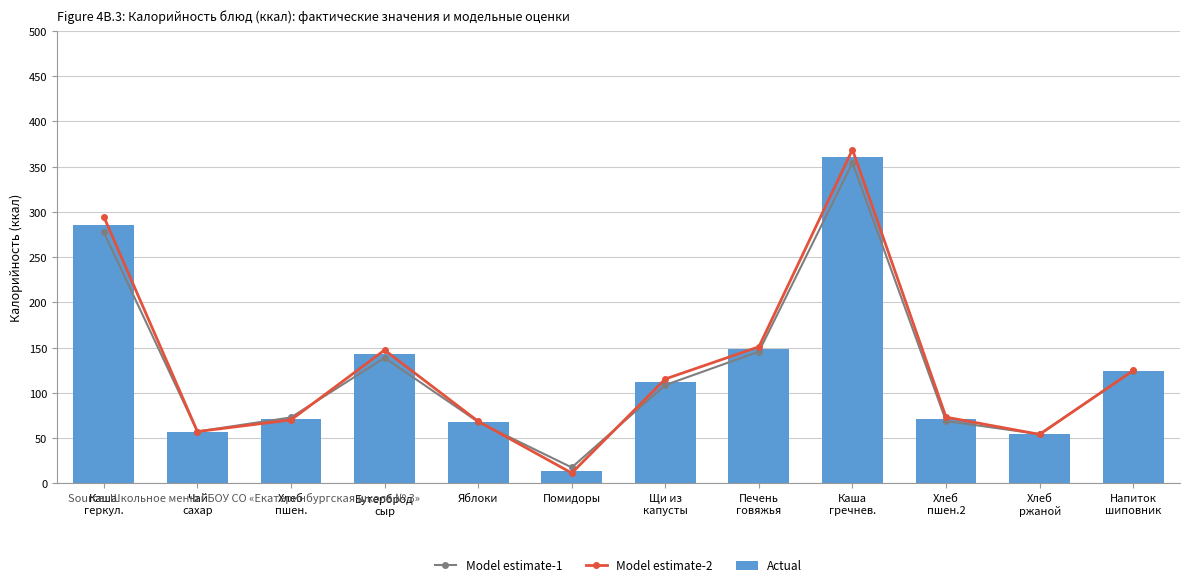

How many data points in Model estimate-2 are above 115?

6